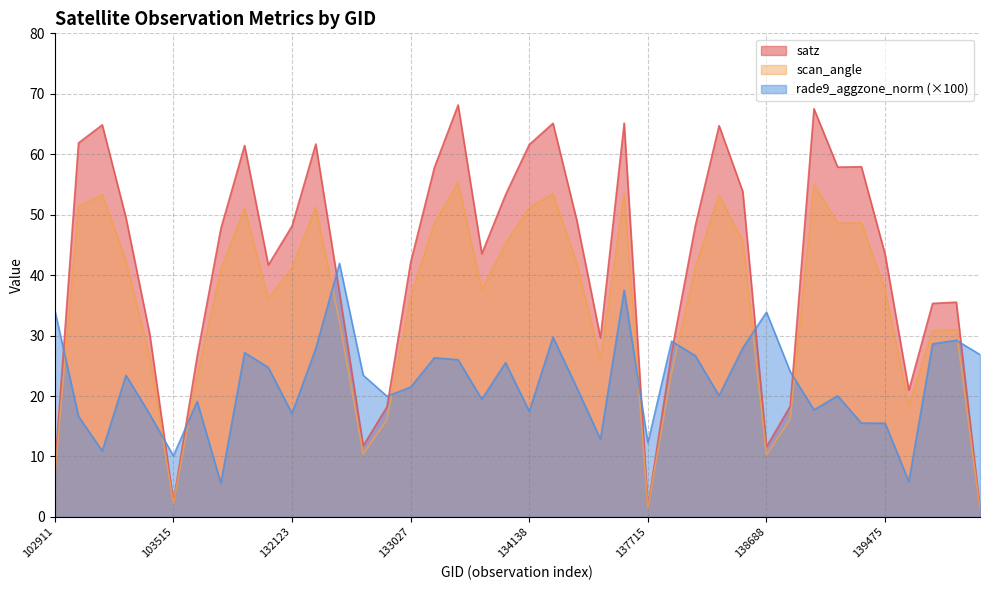

How many values in the satz series exceed 47?

20